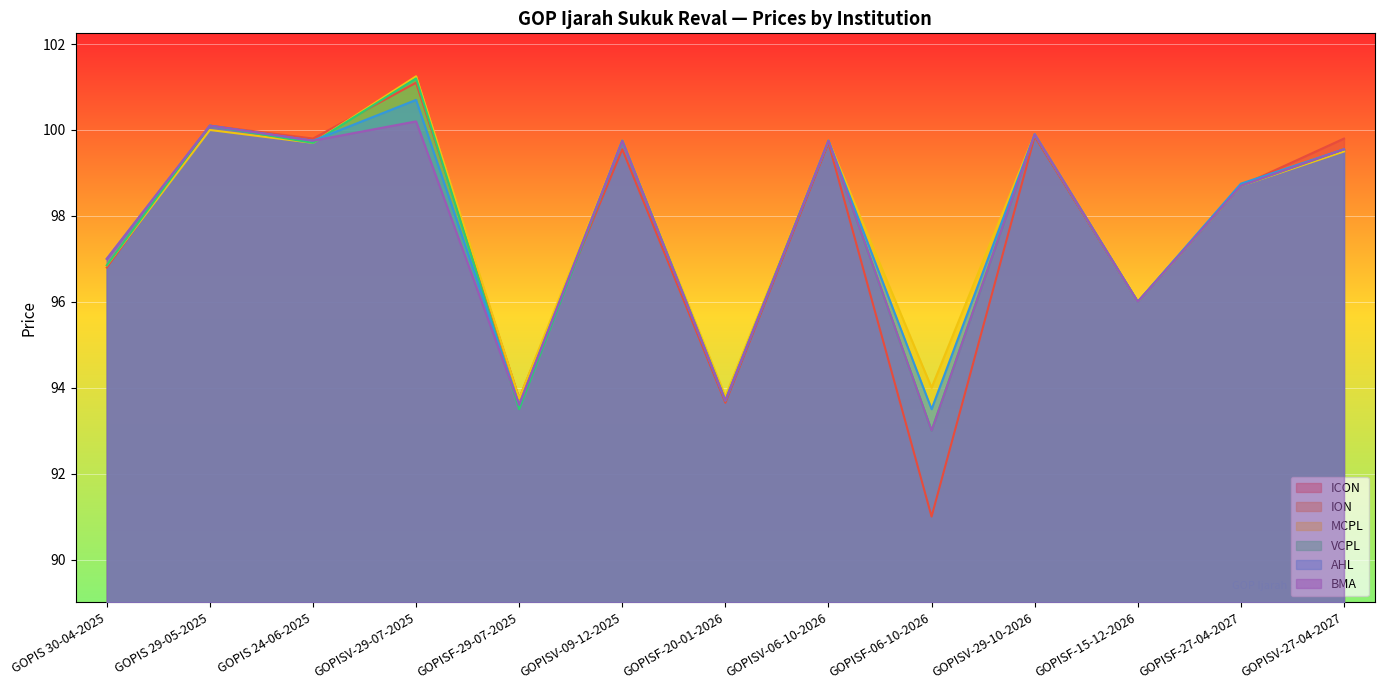

Where does the AHL series first go above 99?

GOPIS 29-05-2025